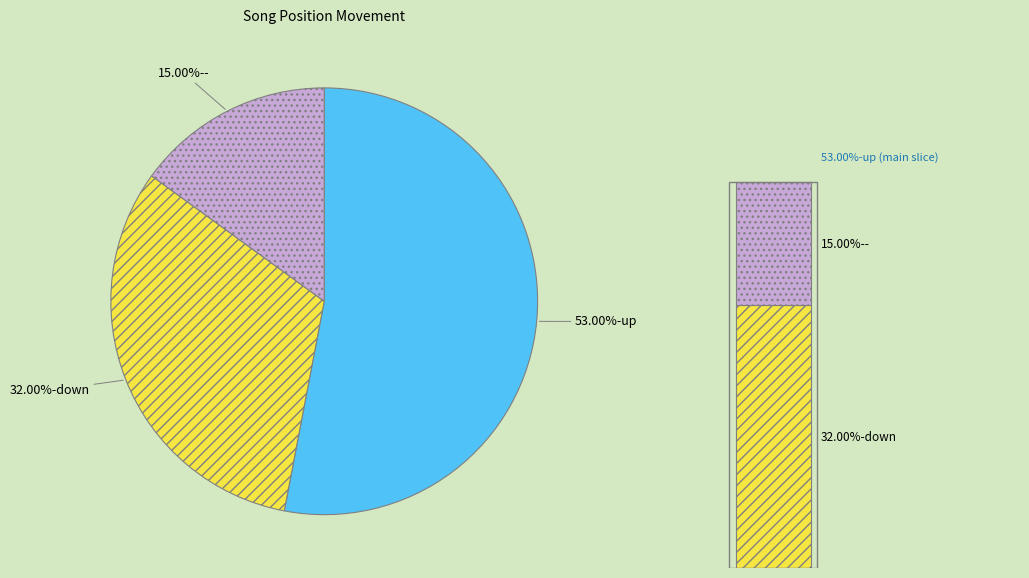

To the nearest percent, what percentage of the pie is up?

53%